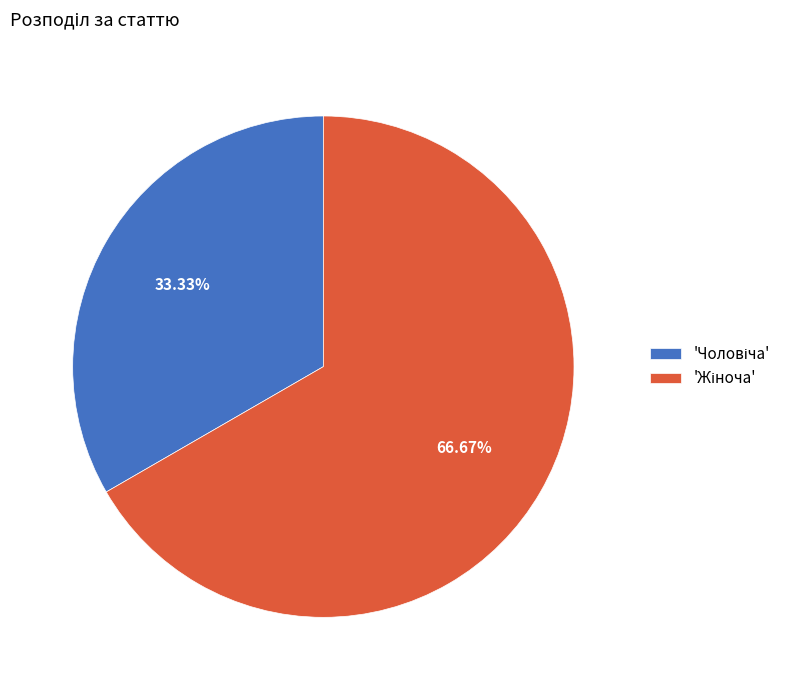

How many segments does this pie chart have?

2